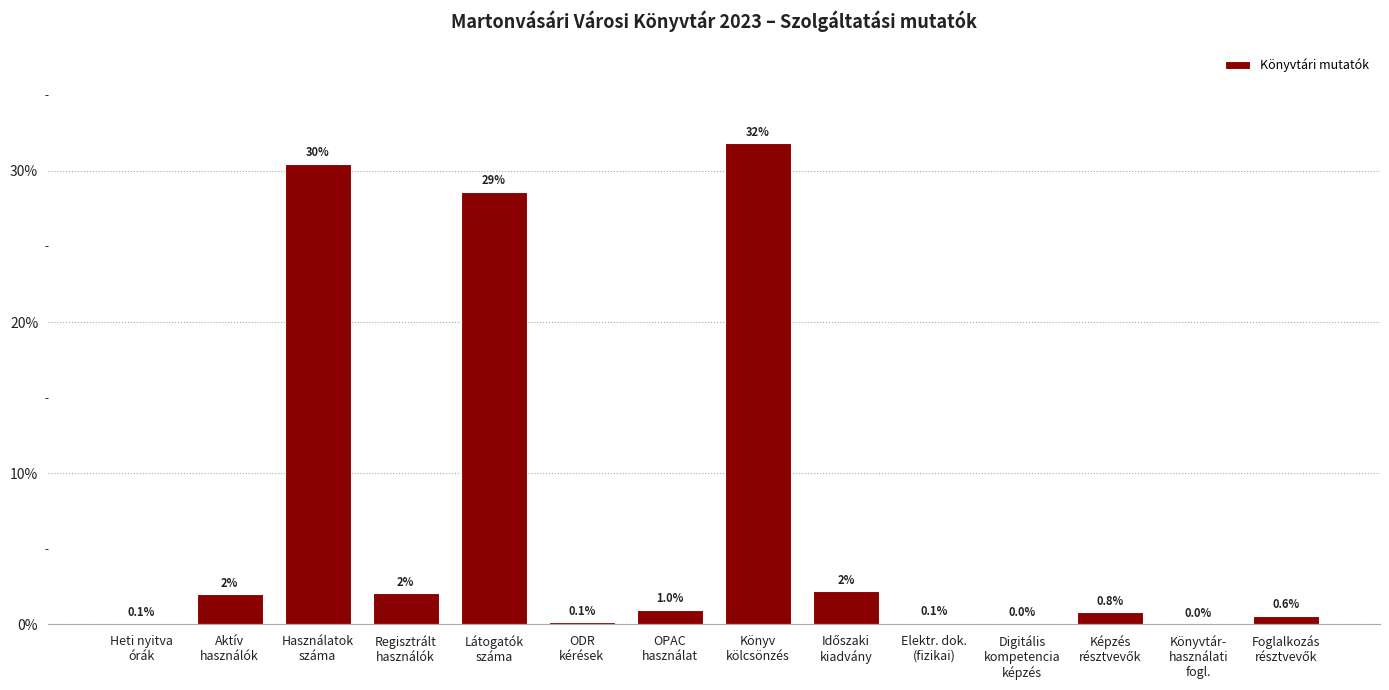

What is the greatest value displayed?

31.8